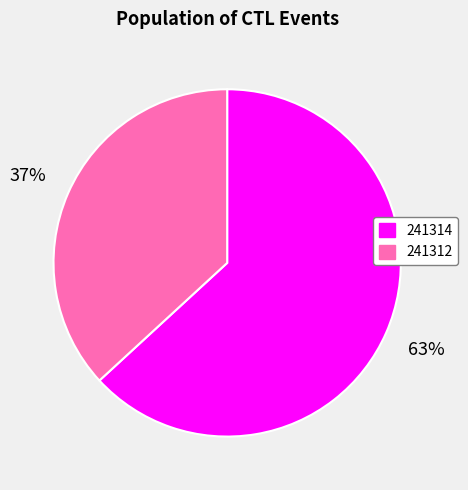

The 241314 slice represents 71% of the pie. True or false?

False